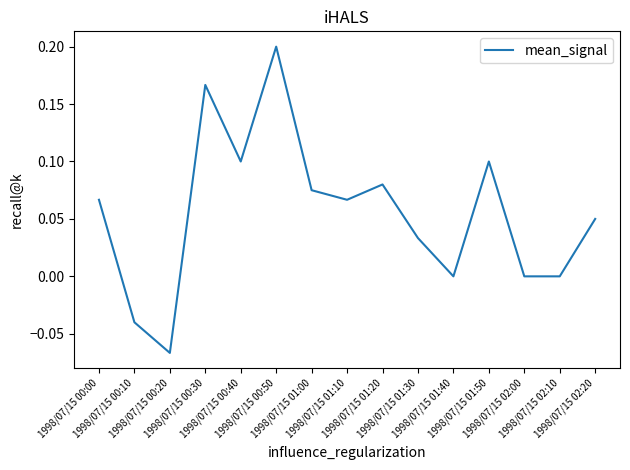

How many lines are shown in the chart?

1